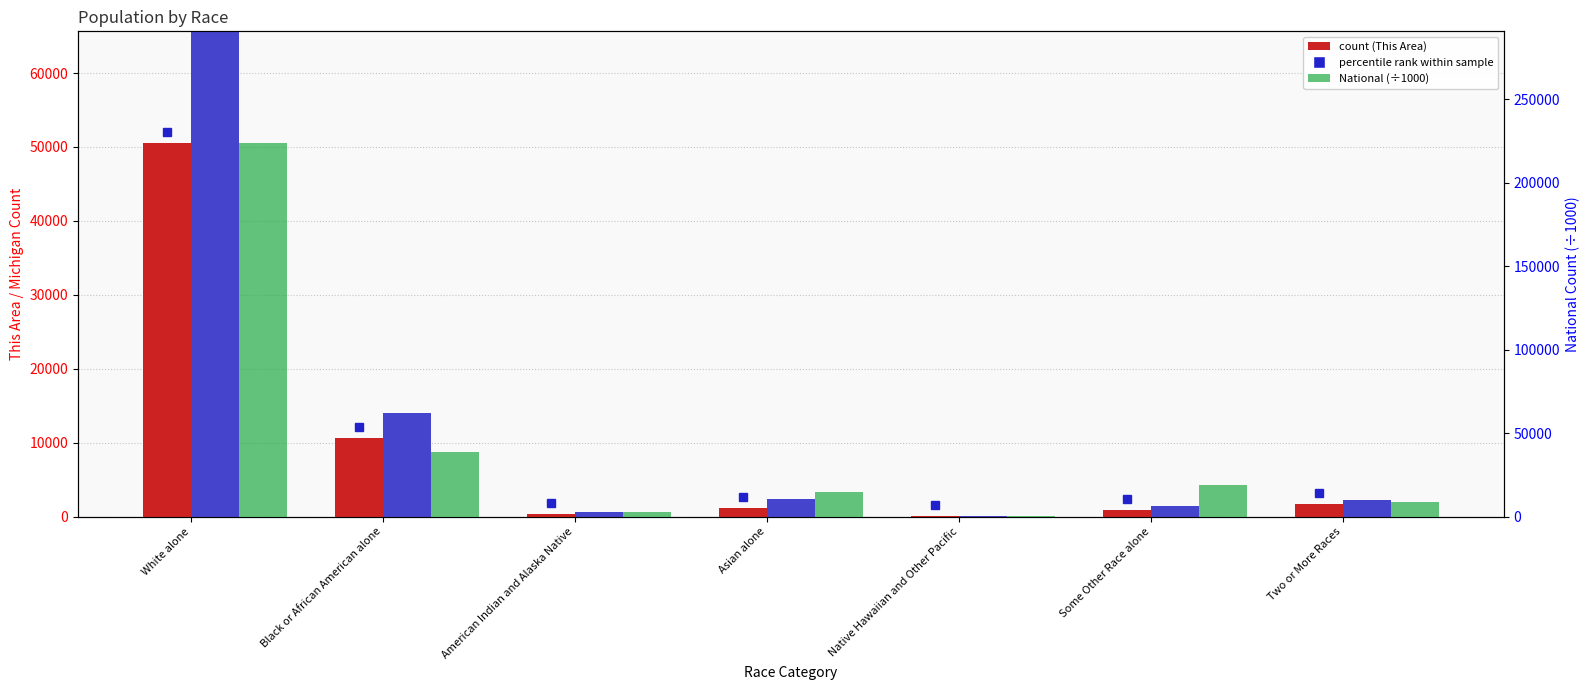

Where is National (÷1000) nearest to the value 112046?

Black or African American alone